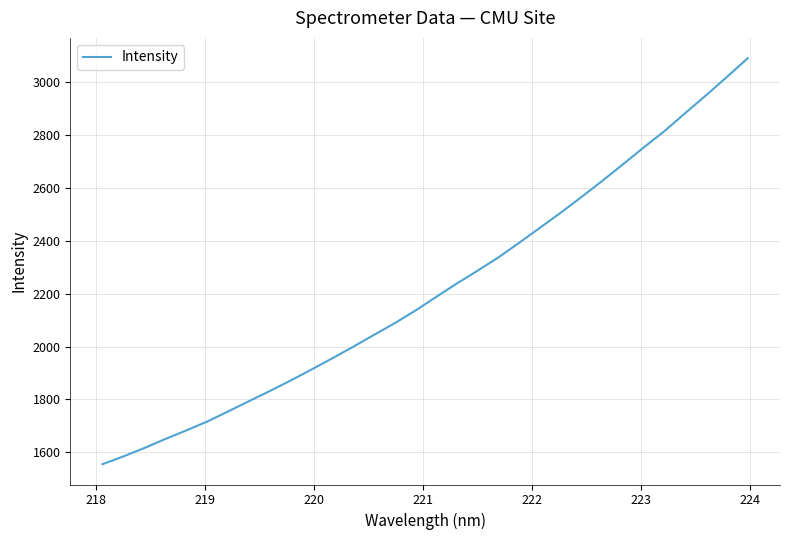

Reading right to left, transcribe all the data shown in this chart.

3088.9	3018.3	2949.1	2882.0	2813.9	2752.1	2688.1	2625.4	2564.4	2505.1	2448.1	2391.3	2335.9	2285.9	2237.3	2186.3	2134.6	2086.8	2042.6	1997.5	1954.2	1911.8	1870.5	1830.9	1792.5	1753.8	1715.8	1682.5	1650.3	1616.4	1585.1	1555.6